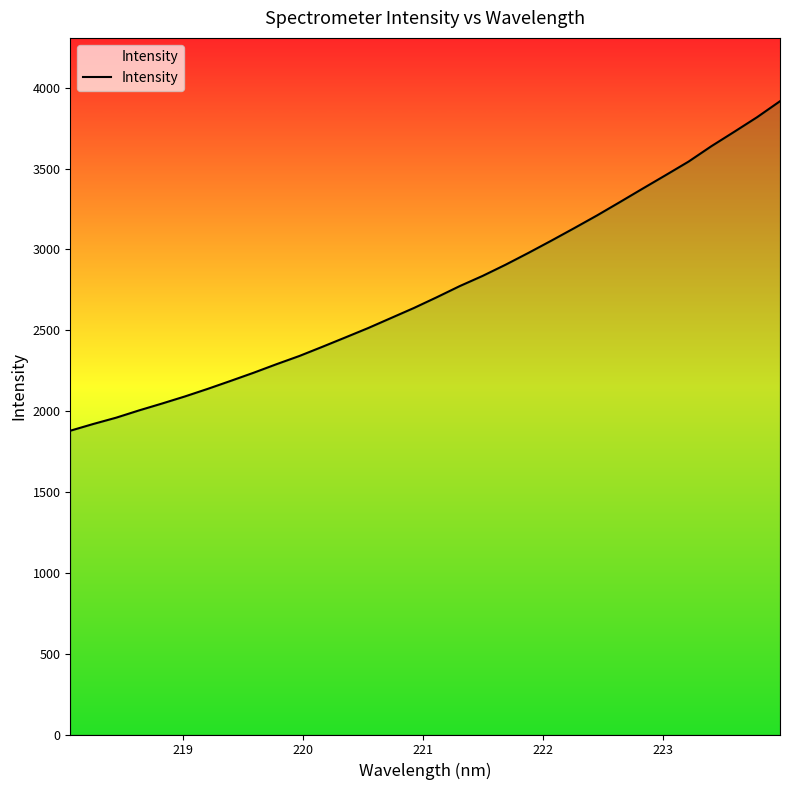

What is the maximum value shown in the chart?

3916.2